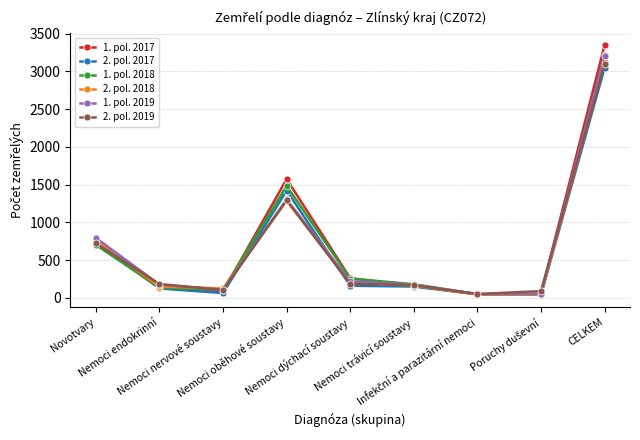

True or false: 2. pol. 2019 and 1. pol. 2018 intersect in this chart.

True